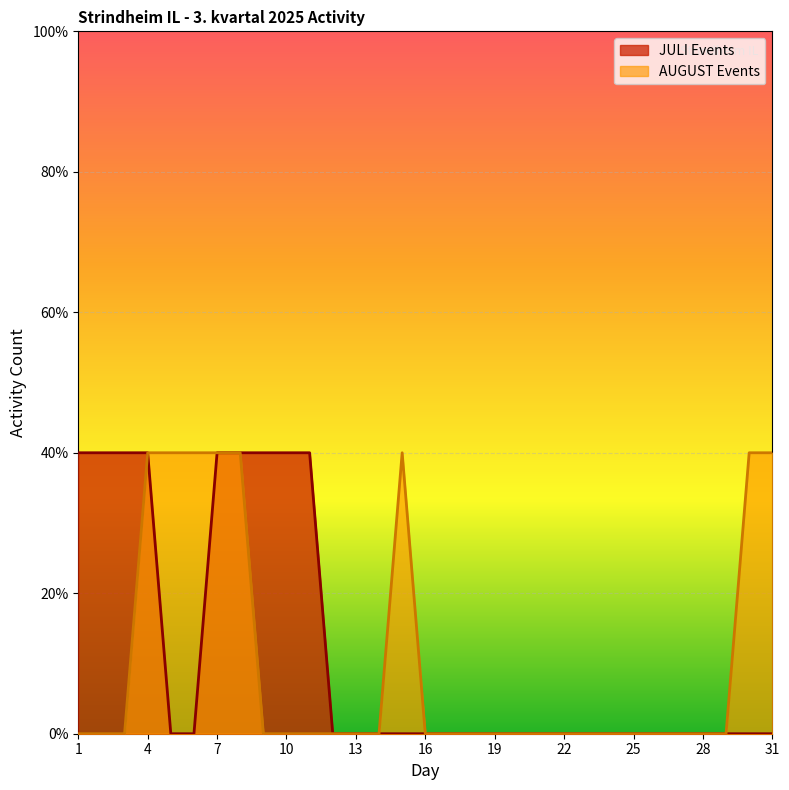

True or false: JULI Events and AUGUST Events intersect in this chart.

False